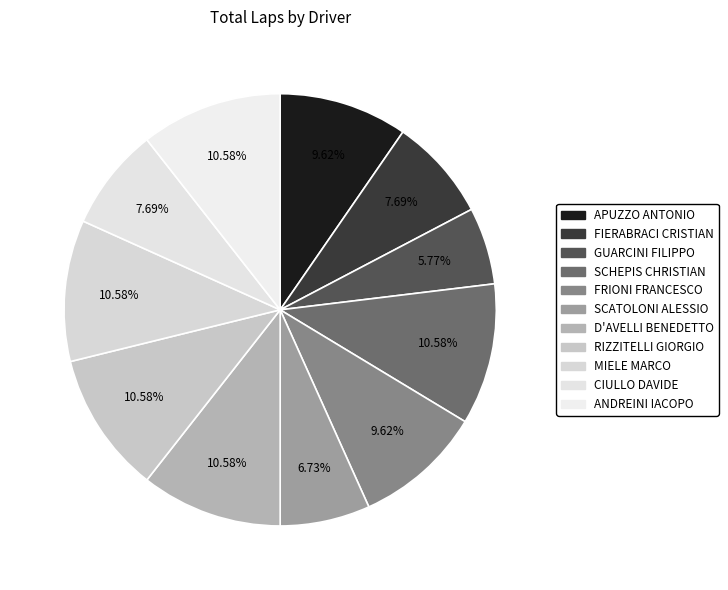

Approximately how many times larger is the value at RIZZITELLI GIORGIO compared to MIELE MARCO?

1.0